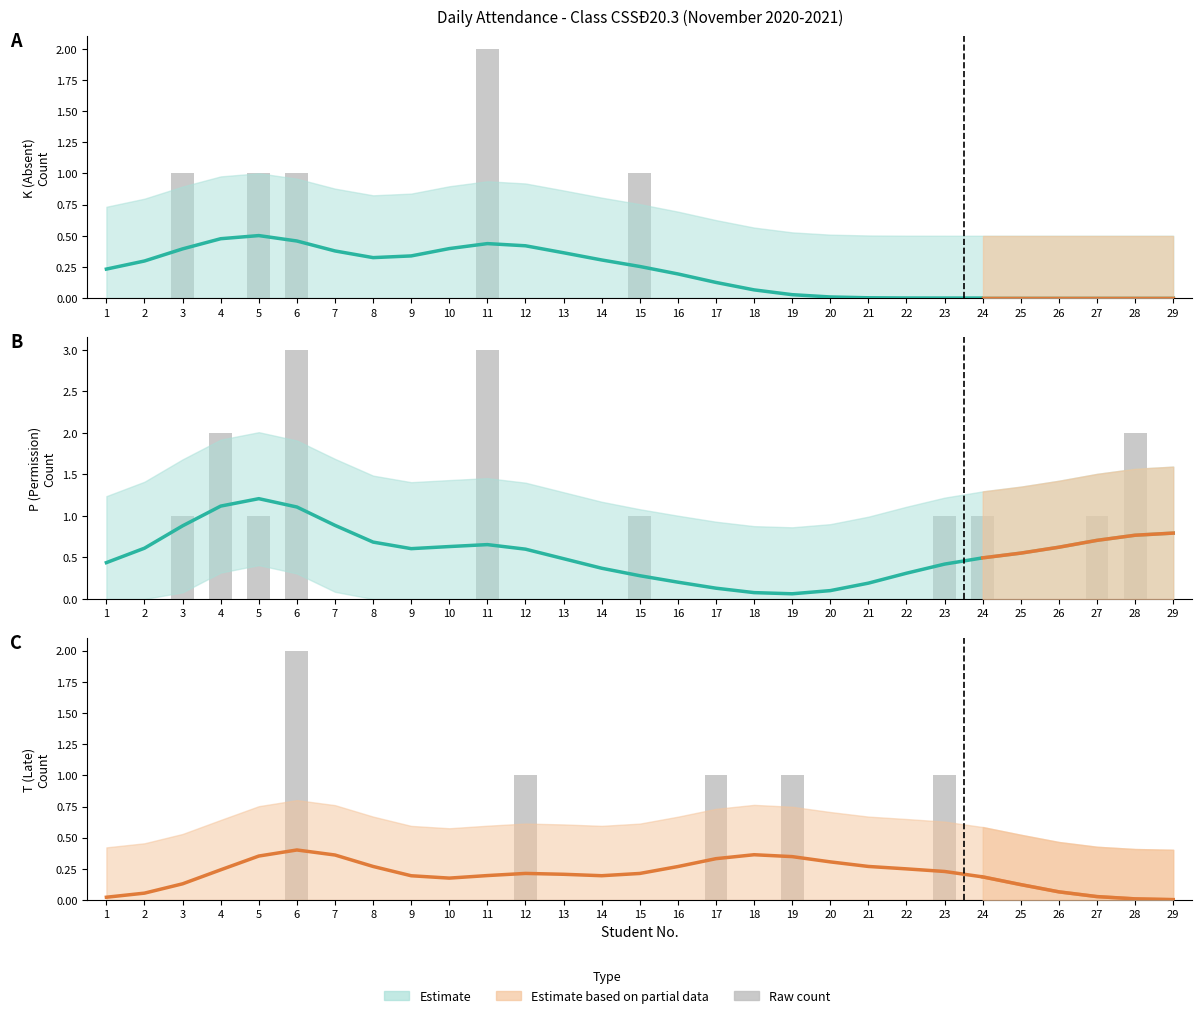

Which series has the largest total across all categories?

P (Permission)